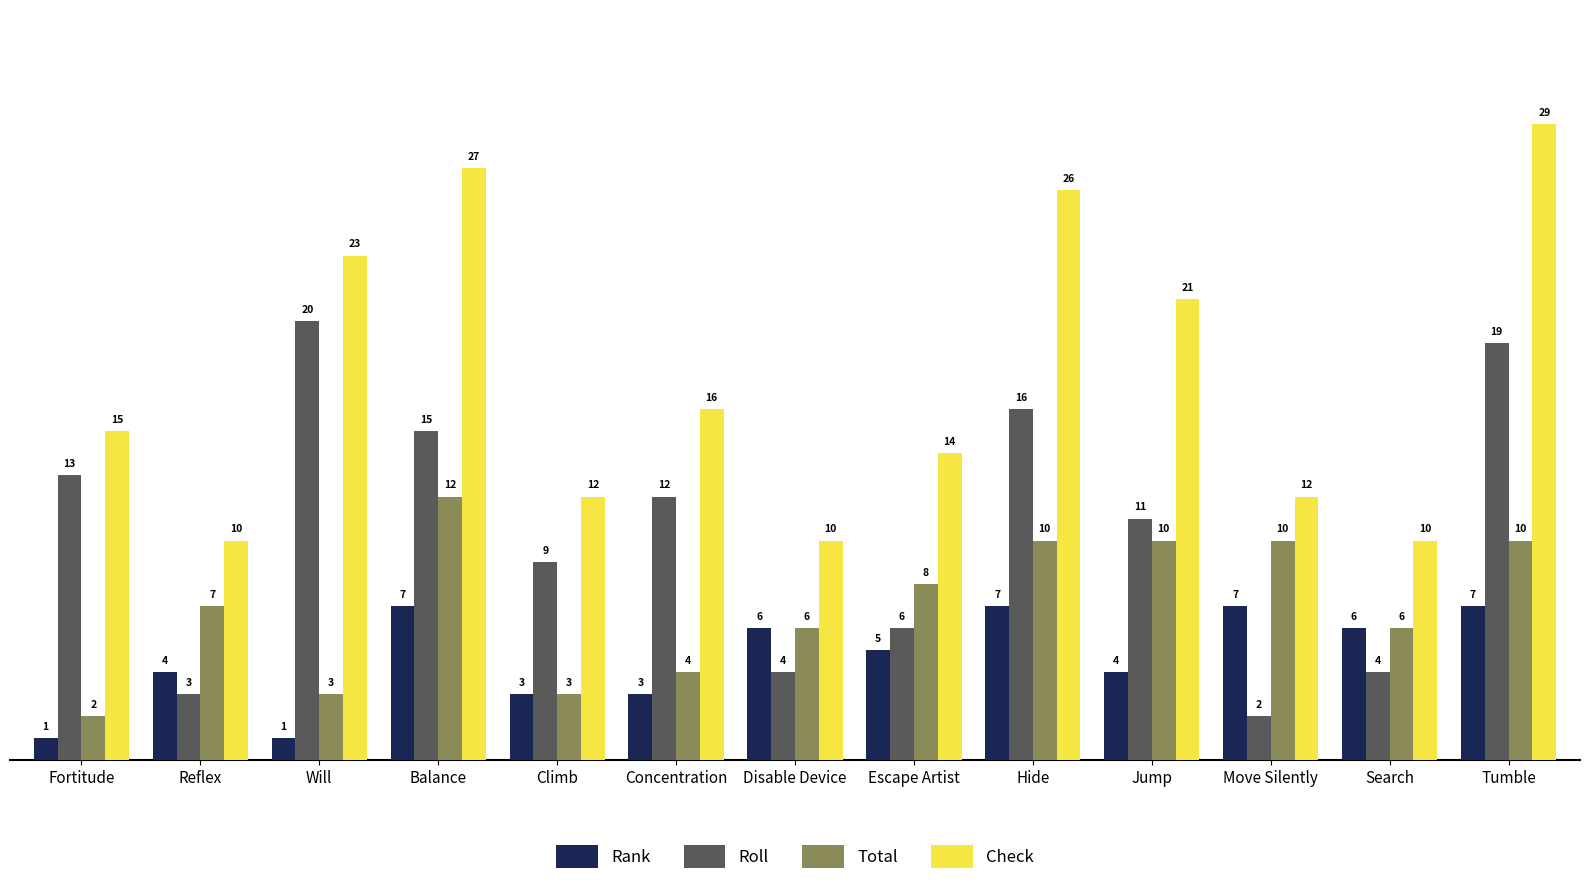

How many series are shown in this chart?

4